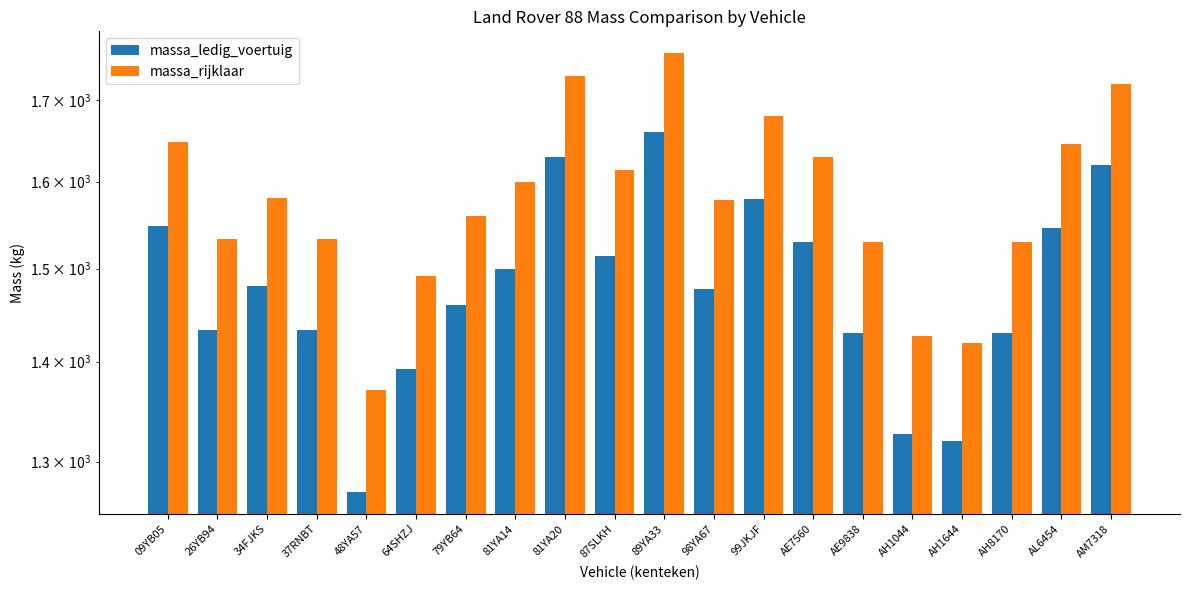

Which series has the widest spread of values?

massa_ledig_voertuig